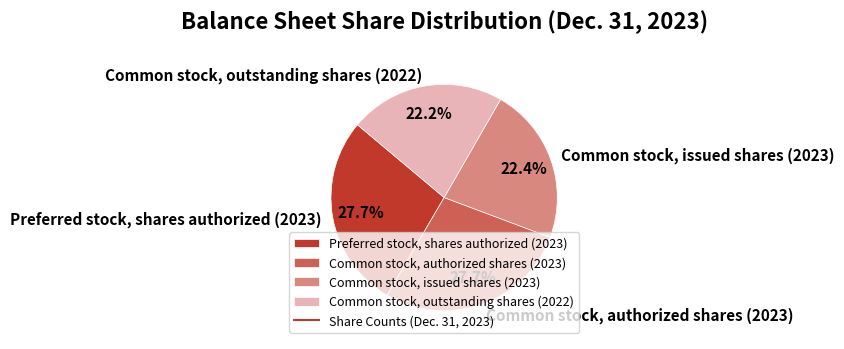

To the nearest percent, what portion does Common stock, authorized shares (2023) represent?

28%